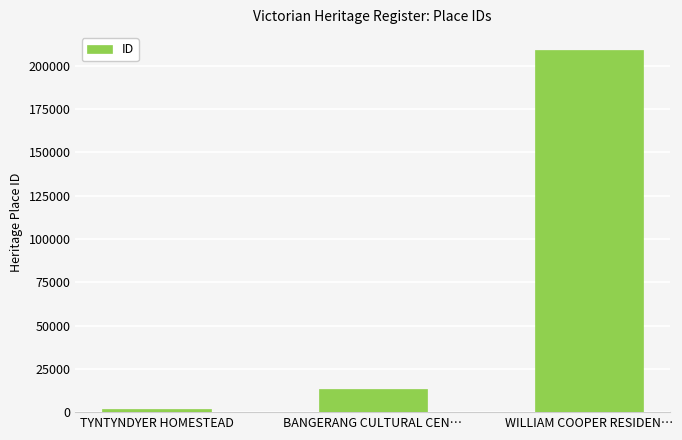

What is the difference between the maximum and minimum values?

206883